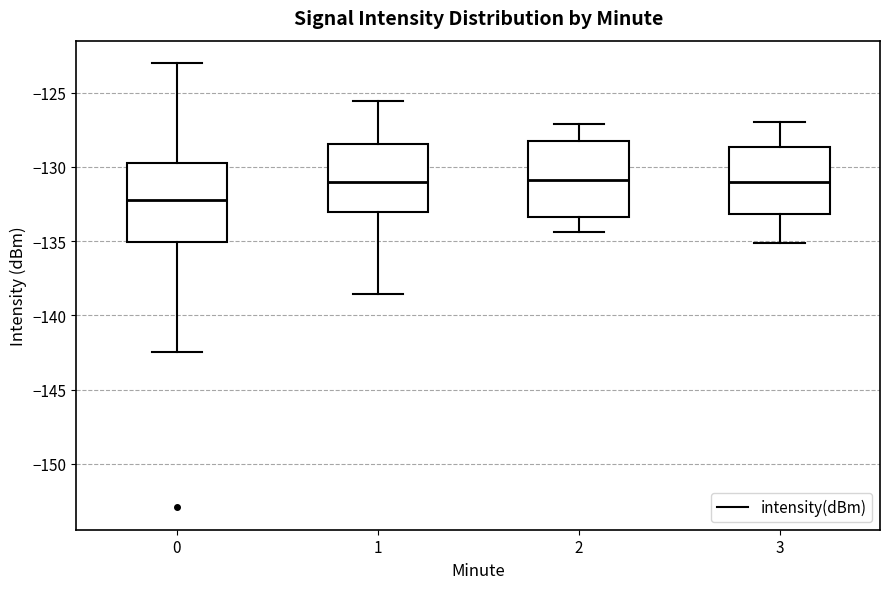

Where is the lower edge of the box at x = 2 on the y-axis? The values are not printed on the chart, so give them approximately, as read against the axis.

-133.5